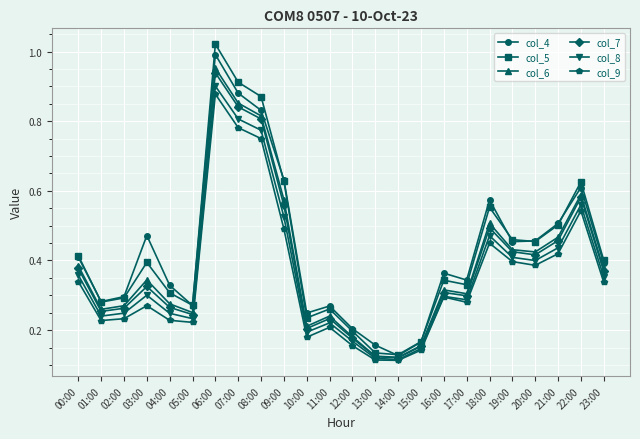

What is the sum of all col_9 values?

8.4